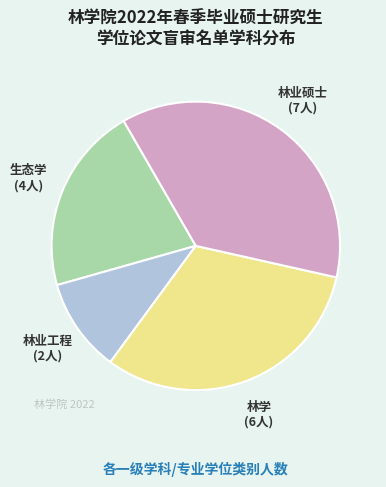

Is there a majority slice in this chart?

No